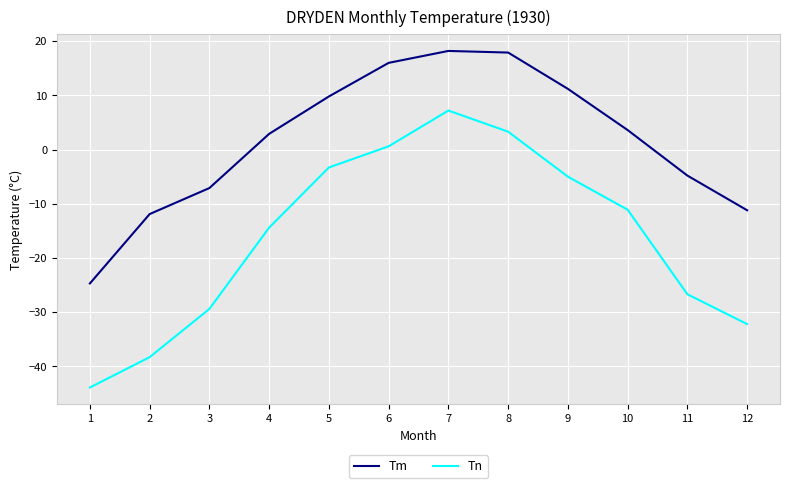

What is the smallest value displayed?

-43.9